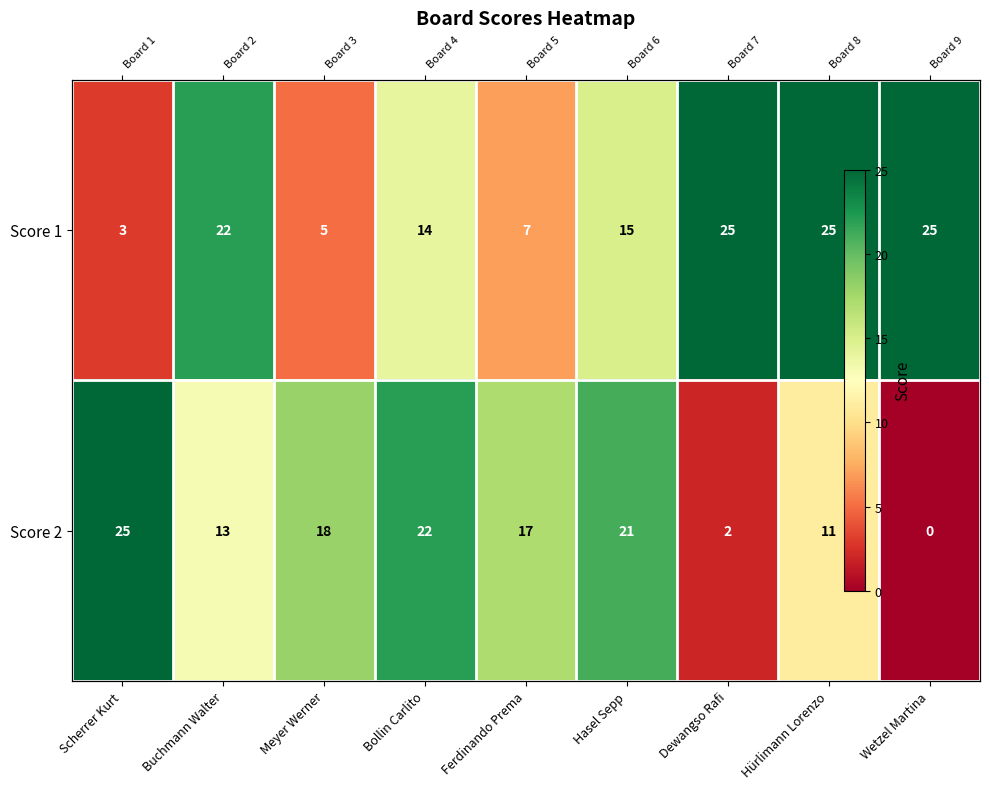

Is it true that Score 1 equals 25 at Dewangso Rafi?

True